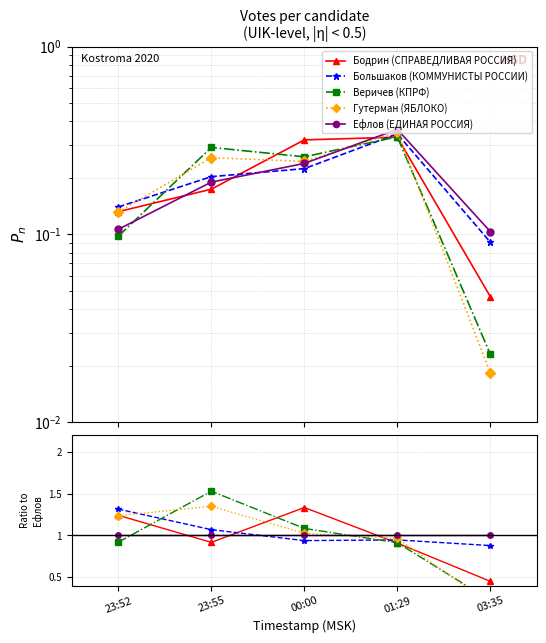

Is the value of Большаков (КОММУНИСТЫ РОССИИ) at 23:55 greater than the value of Бодрин (СПРАВЕДЛИВАЯ РОССИЯ) at 03:35?

Yes